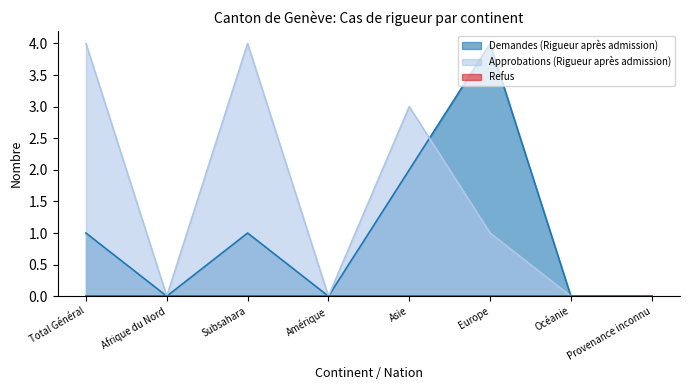

Between which two adjacent categories do Demandes (Rigueur après admission) and Approbations (Rigueur après admission) first intersect?

Asie and Europe